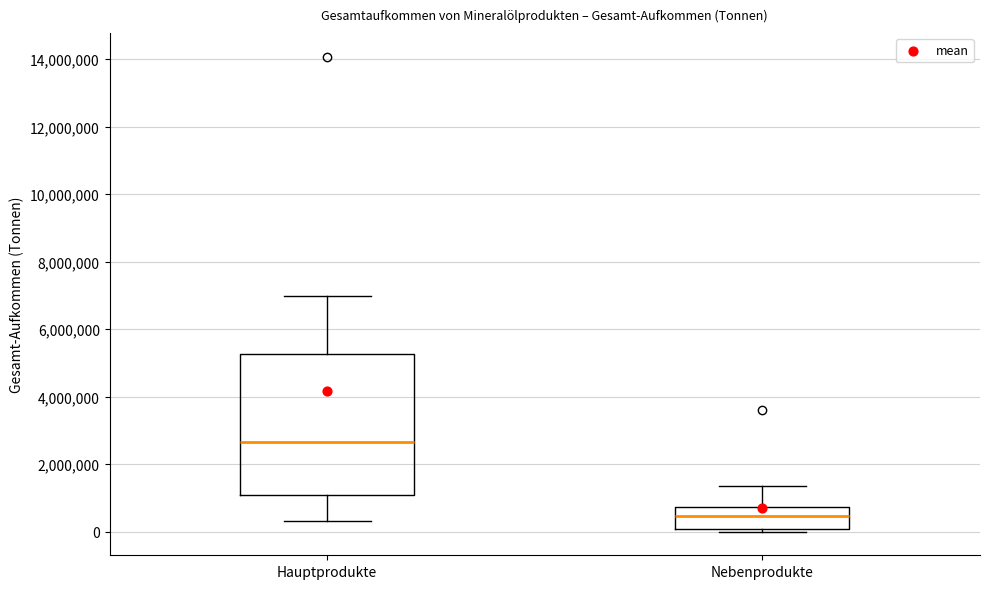

Reading left to right, read every box against the y-axis: the position of its median line, the range the box covers, and the ends of its whiskers. The values are not printed on the chart, so give them approximately, as read against the axis.

Hauptprodukte: median 2600000, box 1000000 to 5200000, whiskers 400000 to 7000000
Nebenprodukte: median 400000, box 0 to 800000, whiskers 0 (just below the box's lower edge) to 1400000